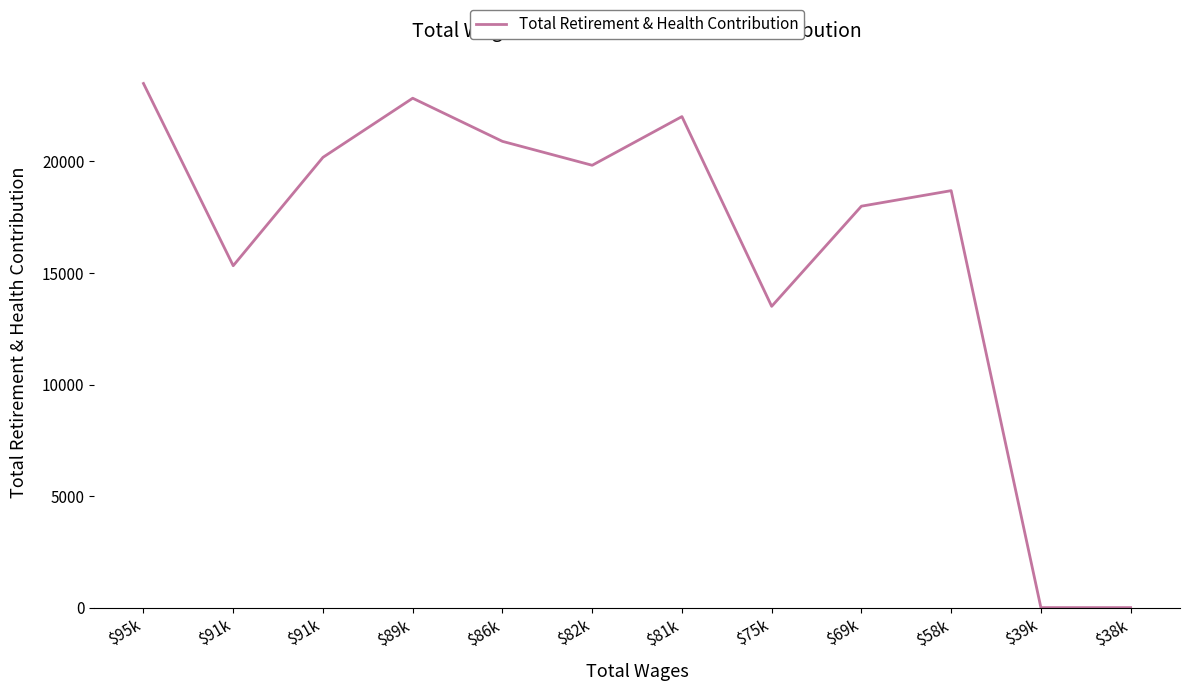

Rank the categories by value from lowest to highest.

$39k, $38k, $75k, $91k, $69k, $58k, $82k, $91k, $86k, $81k, $89k, $95k